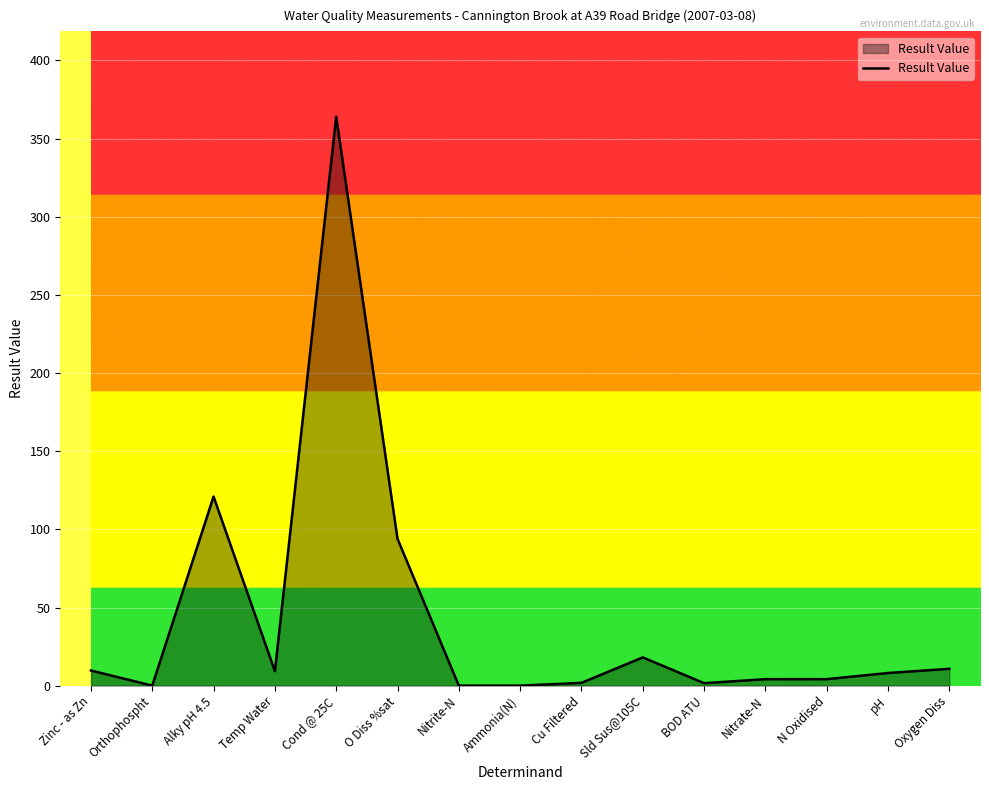

What value does the data have at Alky pH 4.5?

121.0